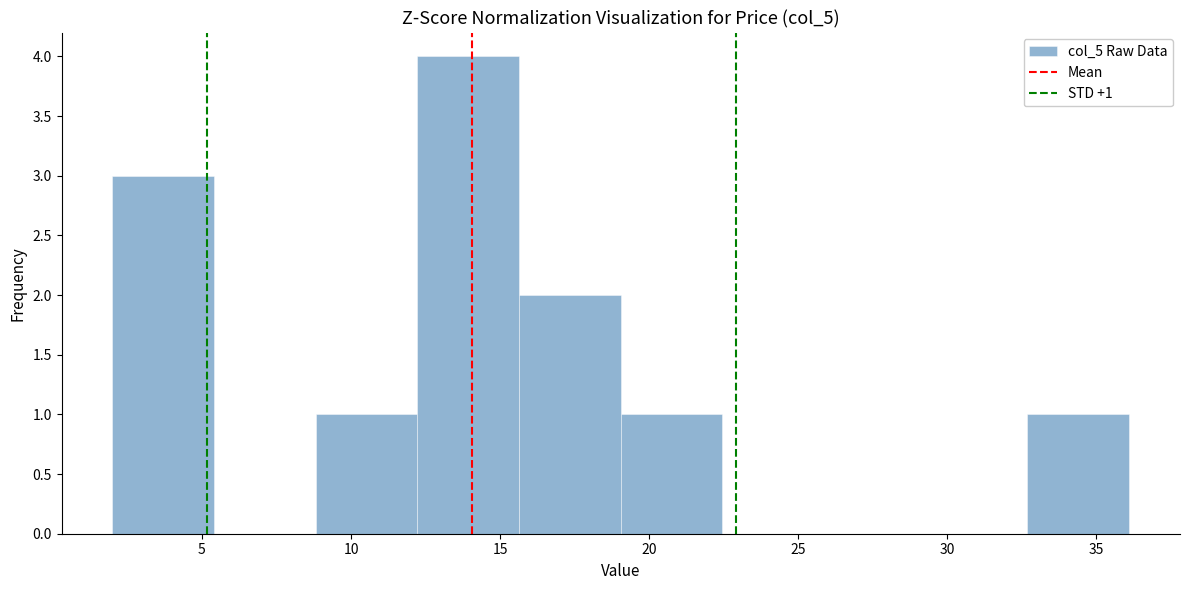

Which range on the x-axis has the tallest bar?

12.0 to 15.5